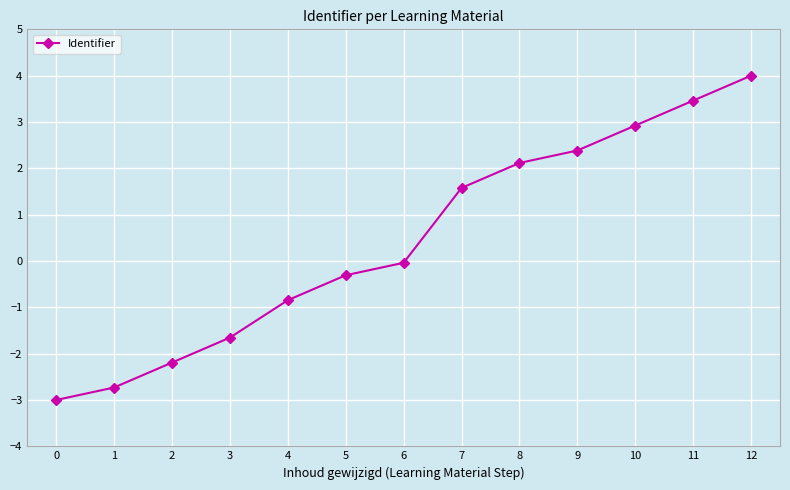

The chart shows a value of 3.5 at 11. True or false?

True